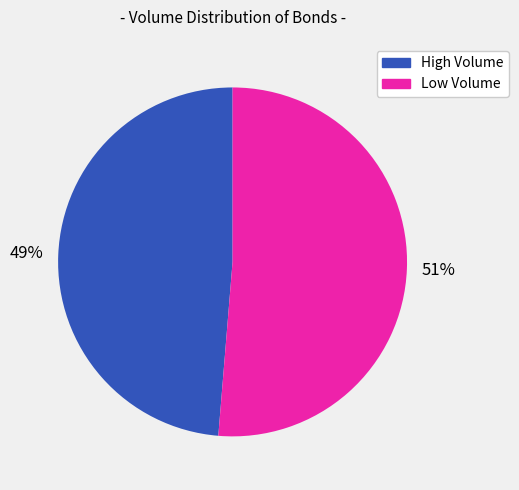

To the nearest percent, what is the average slice percentage?

50%